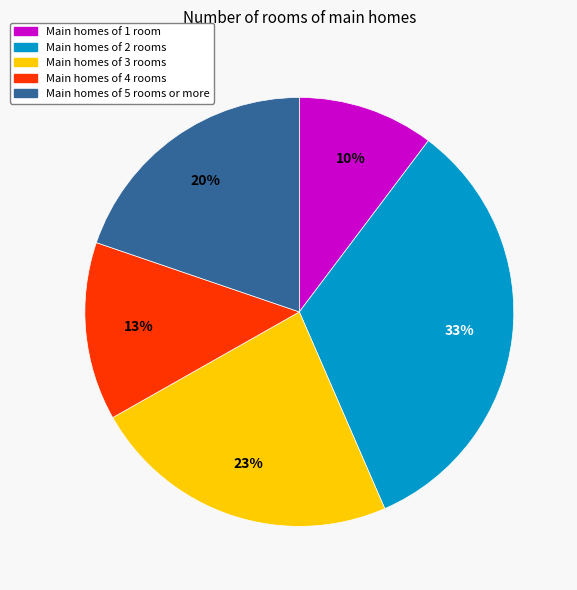

To the nearest percent, what is the difference between the largest and smallest slice percentages?

23%